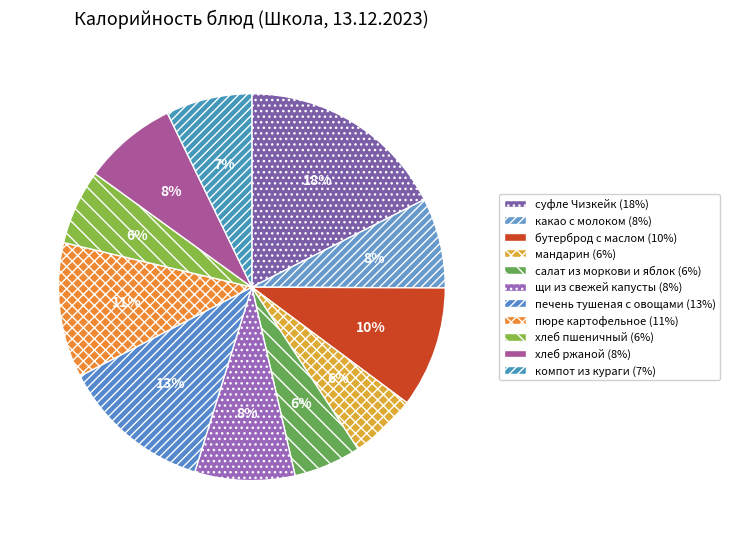

Does суфле Чизкейк account for over 50% of the chart?

No